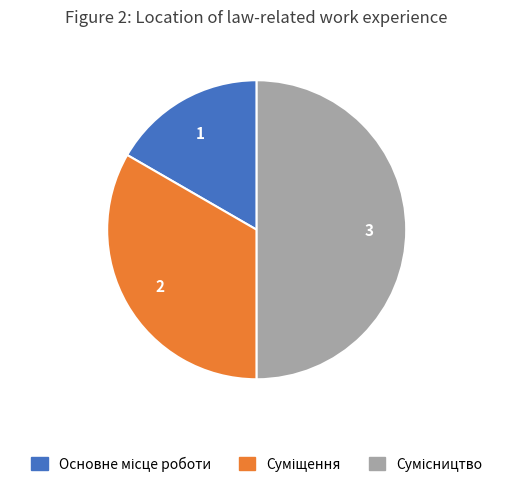

To the nearest percent, what is the combined percentage of Суміщення and Сумісництво?

83%